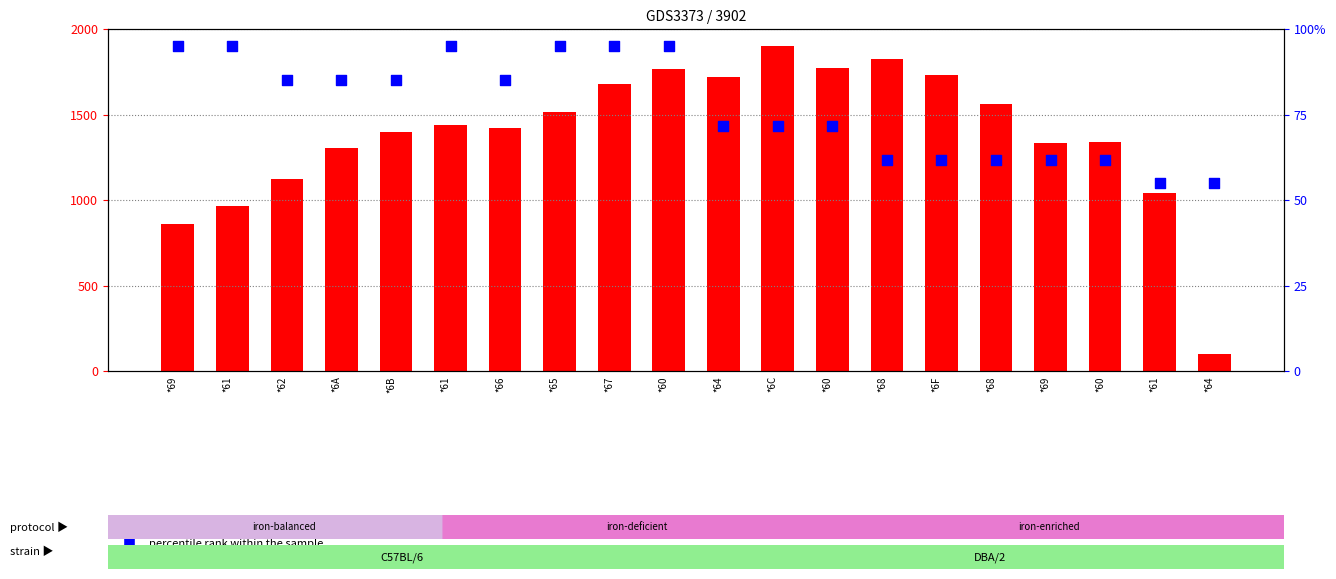

Which series has the largest total across all categories?

transformed count